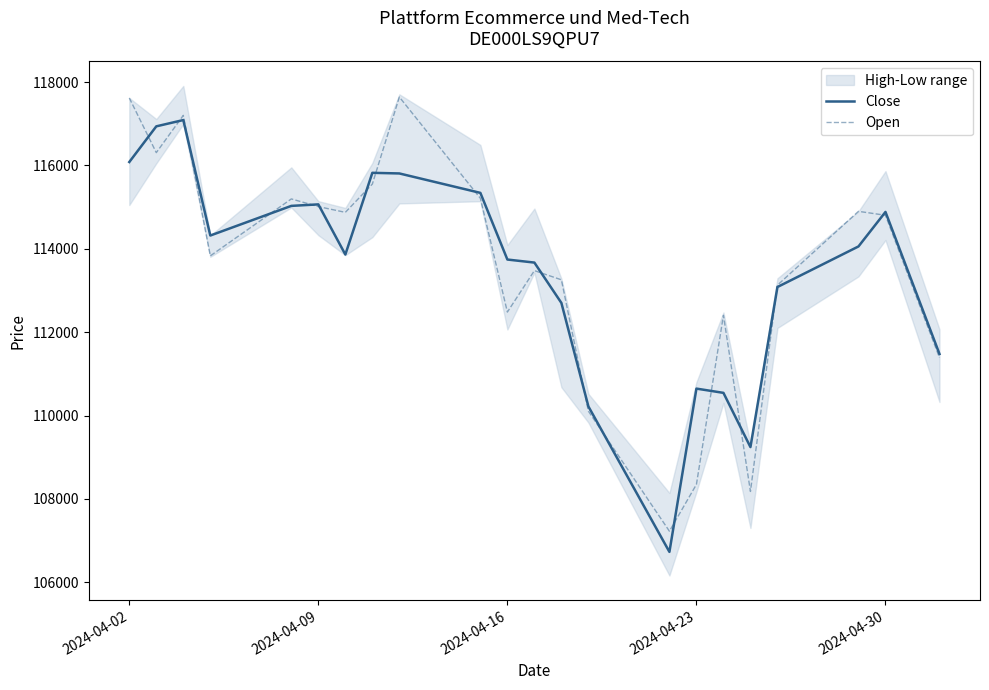

List the series in order of their peak value, lowest first.

Close, Open